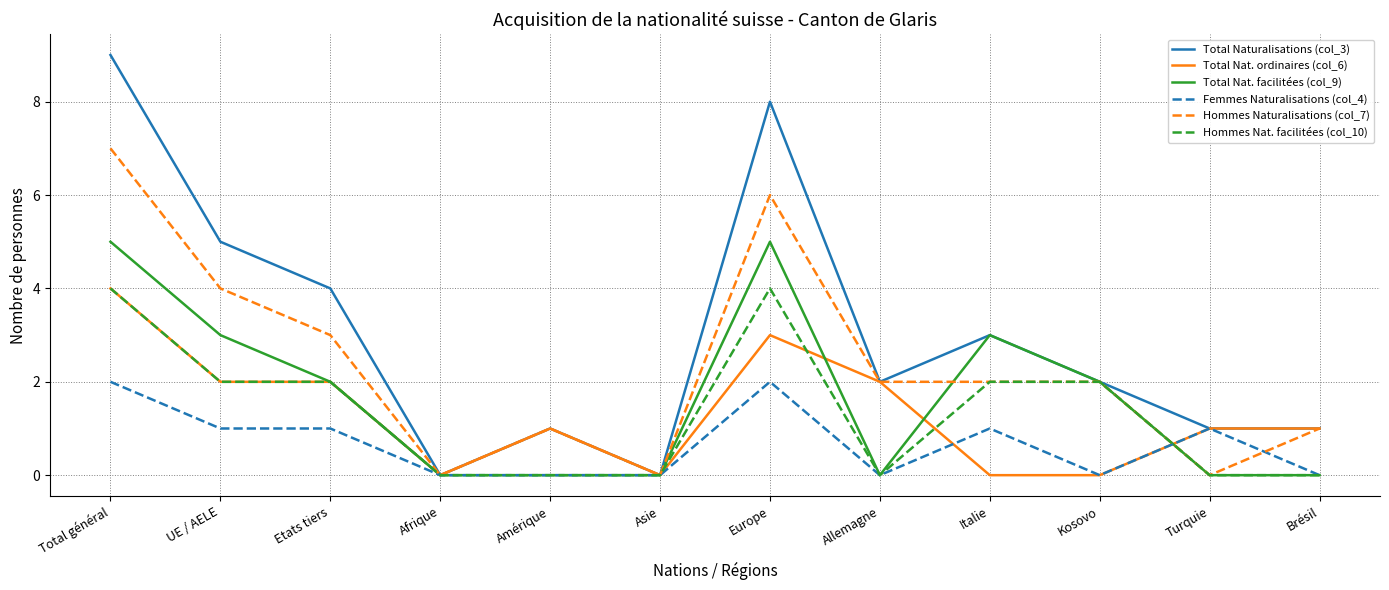

The value of Total Naturalisations (col_3) at Asie is -4. True or false?

False